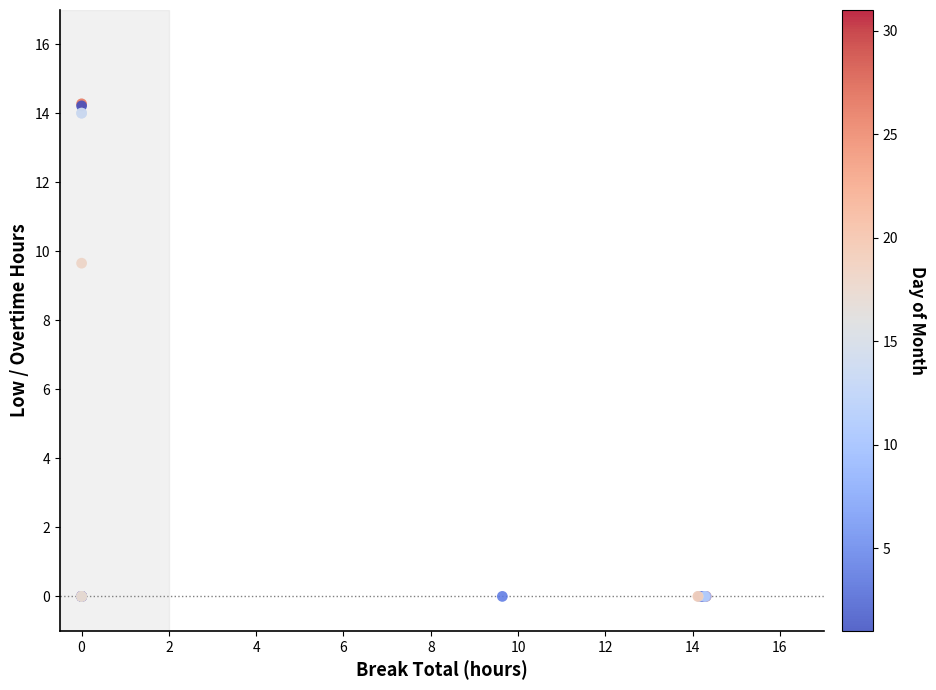

What Y value in the scatter plot is closest to 7?

9.7